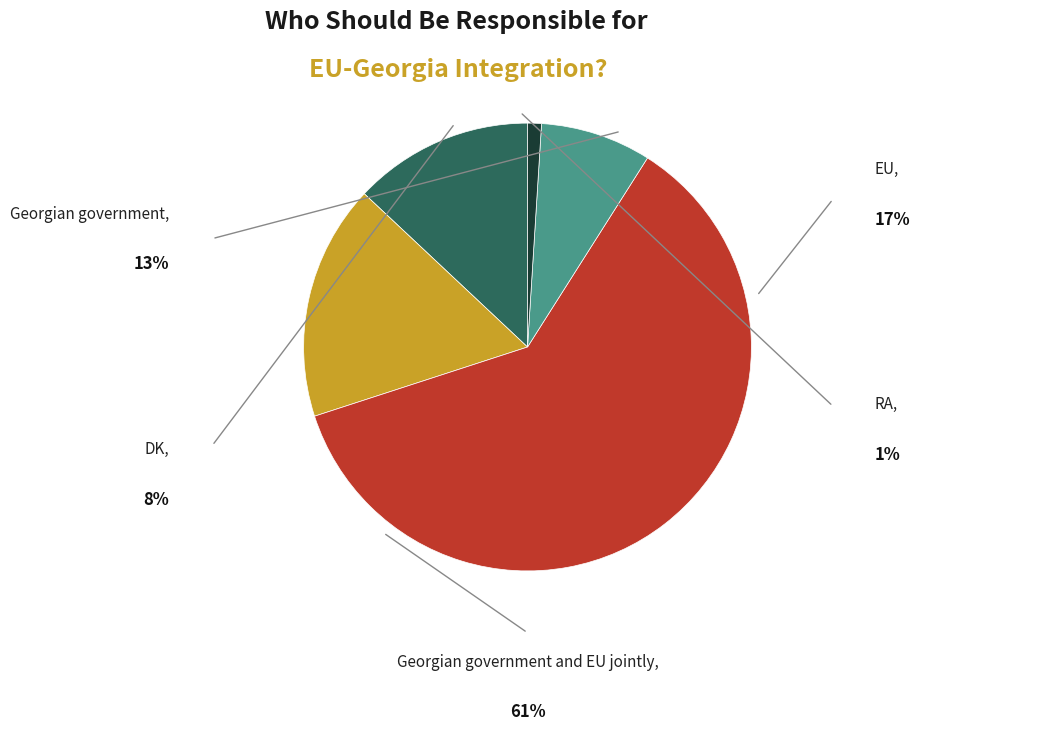

Is there any slice that represents more than half of the pie?

Yes